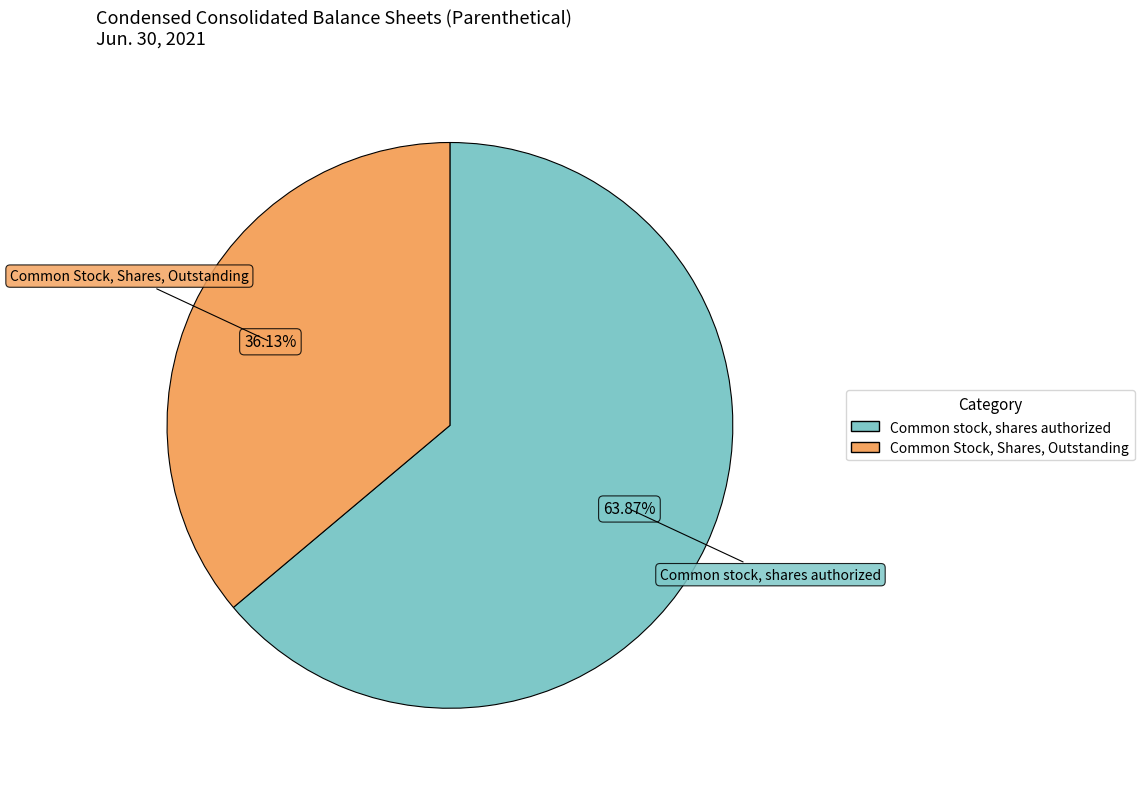

Approximately how many times larger is the value at Common stock, shares authorized compared to Common Stock, Shares, Outstanding?

1.8